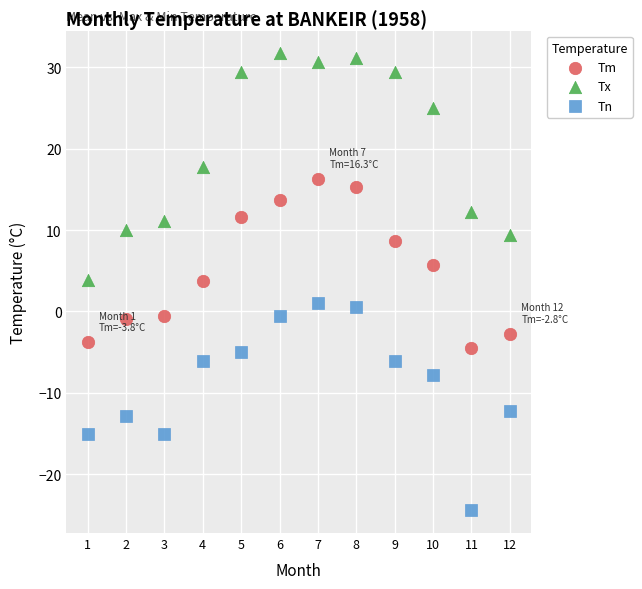

Across all data points, what is the range of X values (max minus min)?

11.0